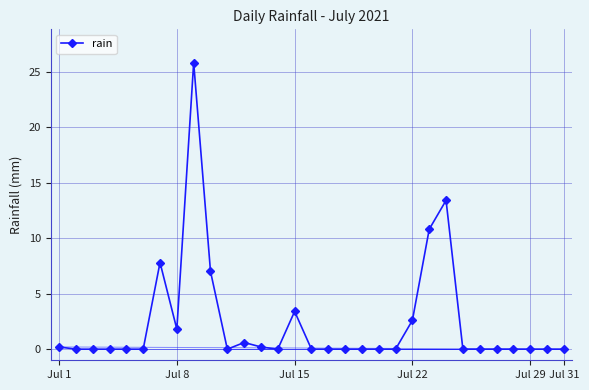

True or false: the data has more than 0 interior local peaks.

True